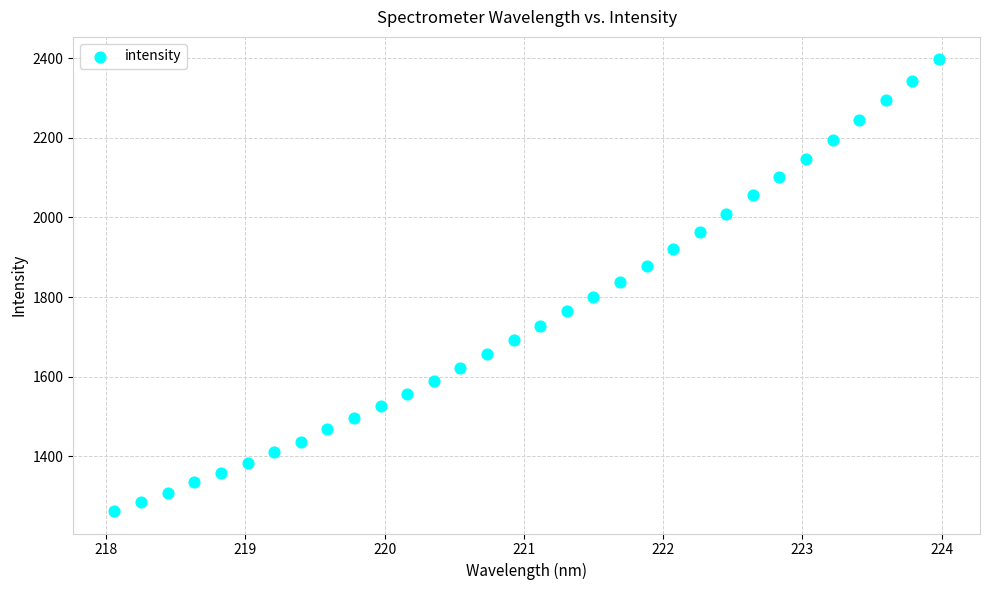

What is the range of X values (max minus min)?

5.9